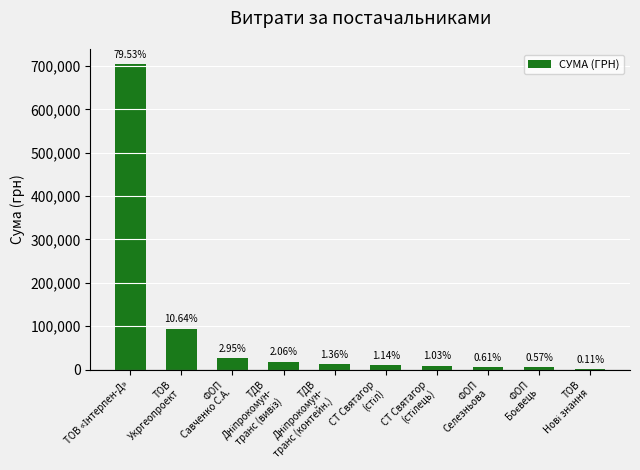

The chart shows a value of 10125.0 at СТ Святагор
(стіл). True or false?

True